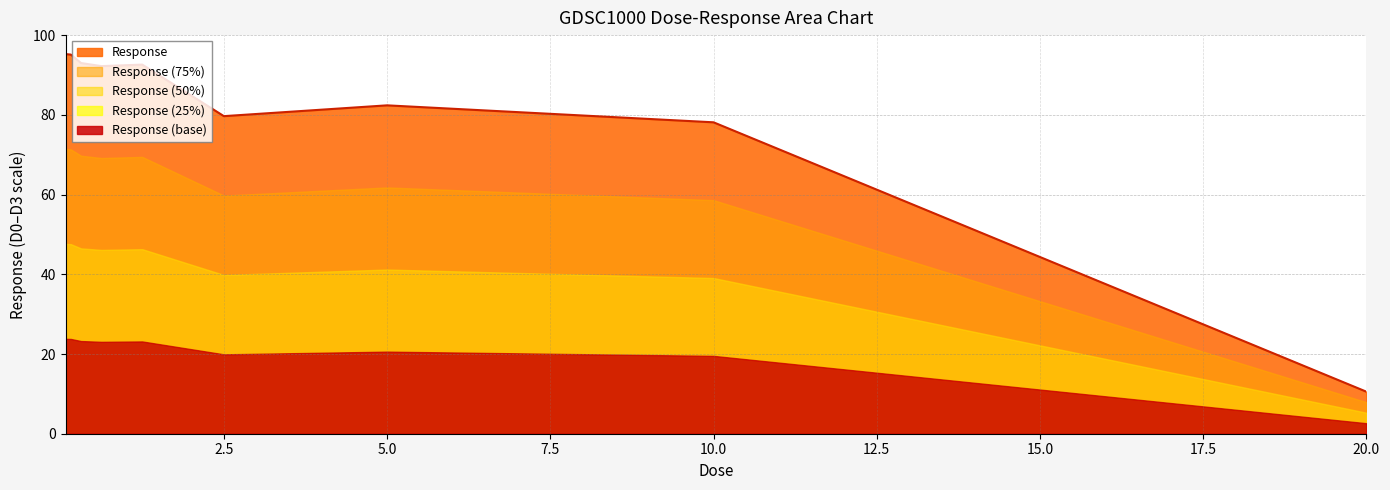

Is it true that the value at 0.3125 is 93.0?

True